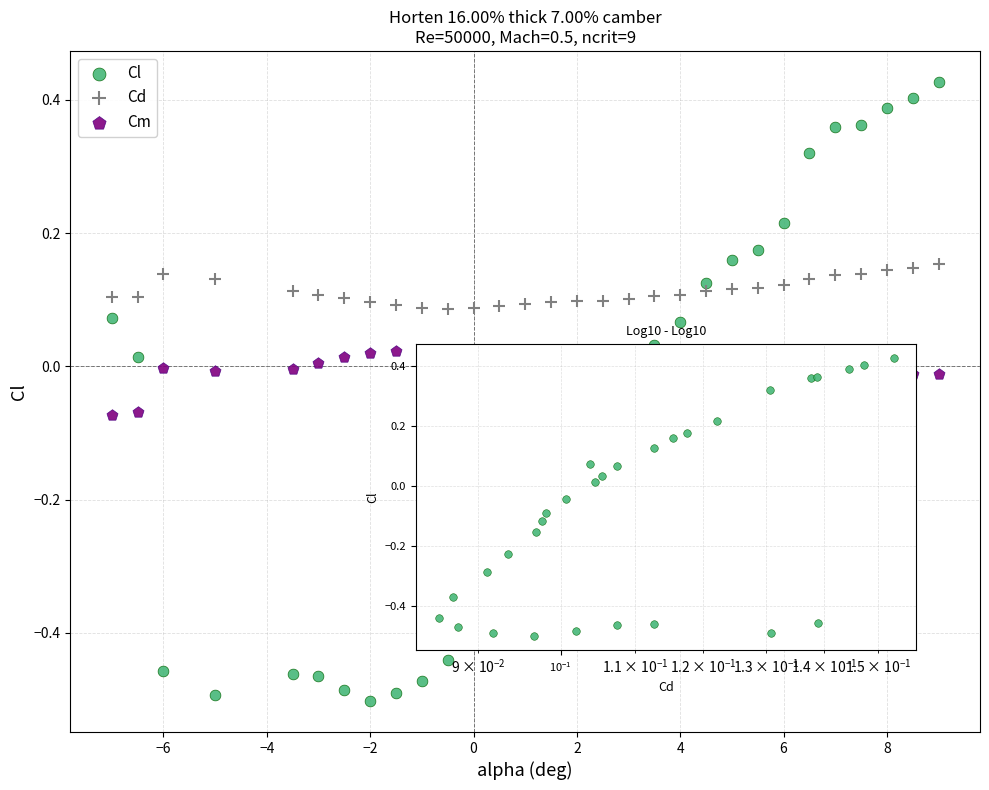

Which series reaches the minimum Y coordinate?

Cl